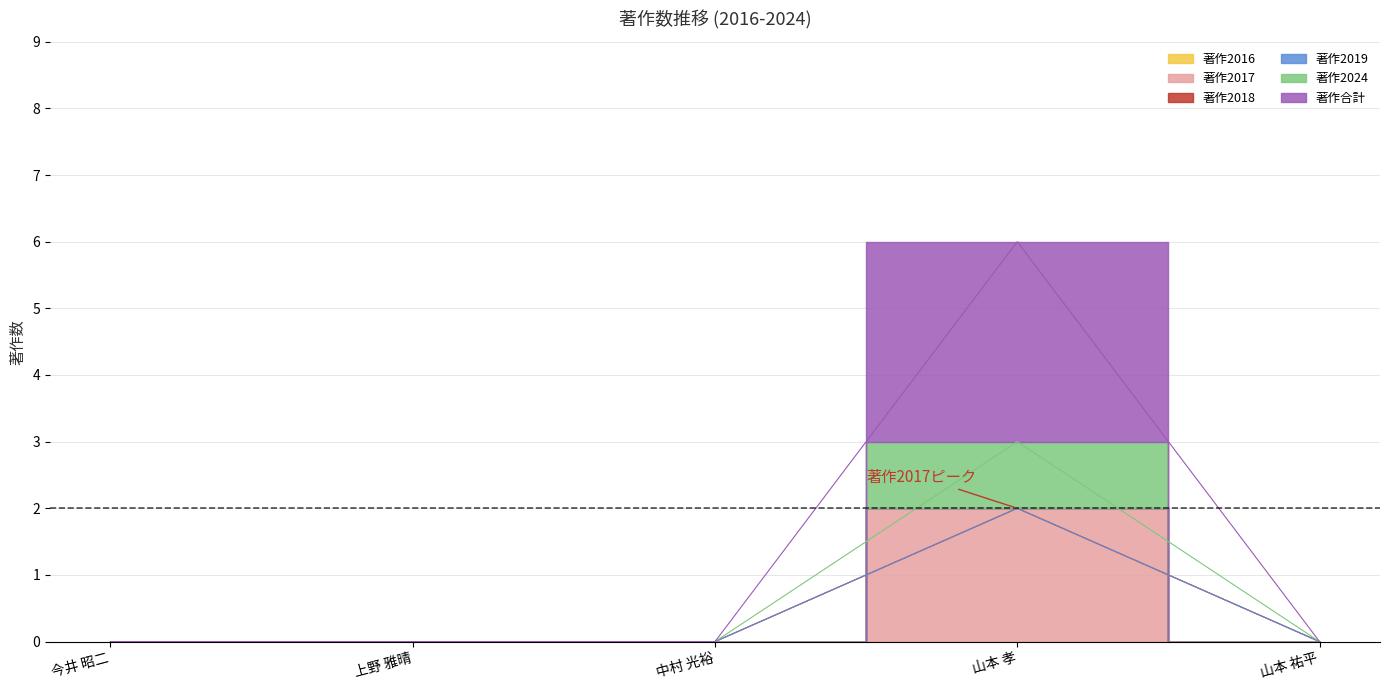

Where is 著作2024 nearest to the value 1?

今井 昭二